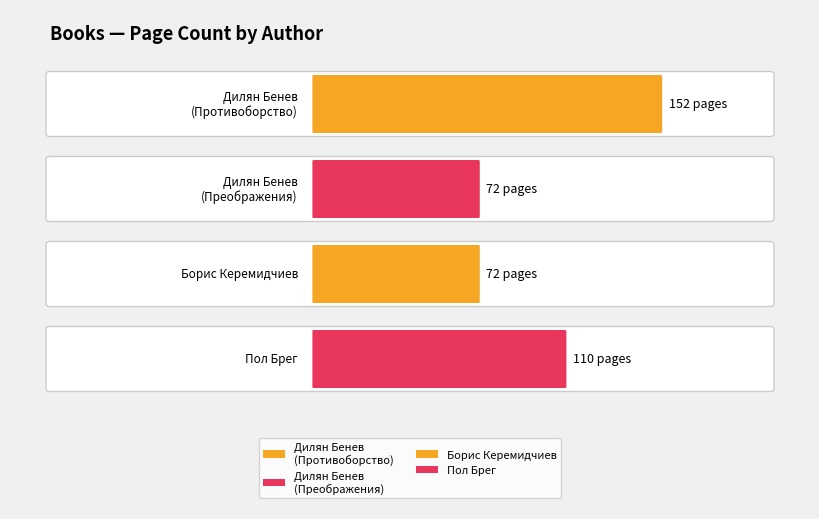

At which label does the data first exceed 110?

Дилян Бенев
(Противоборство)